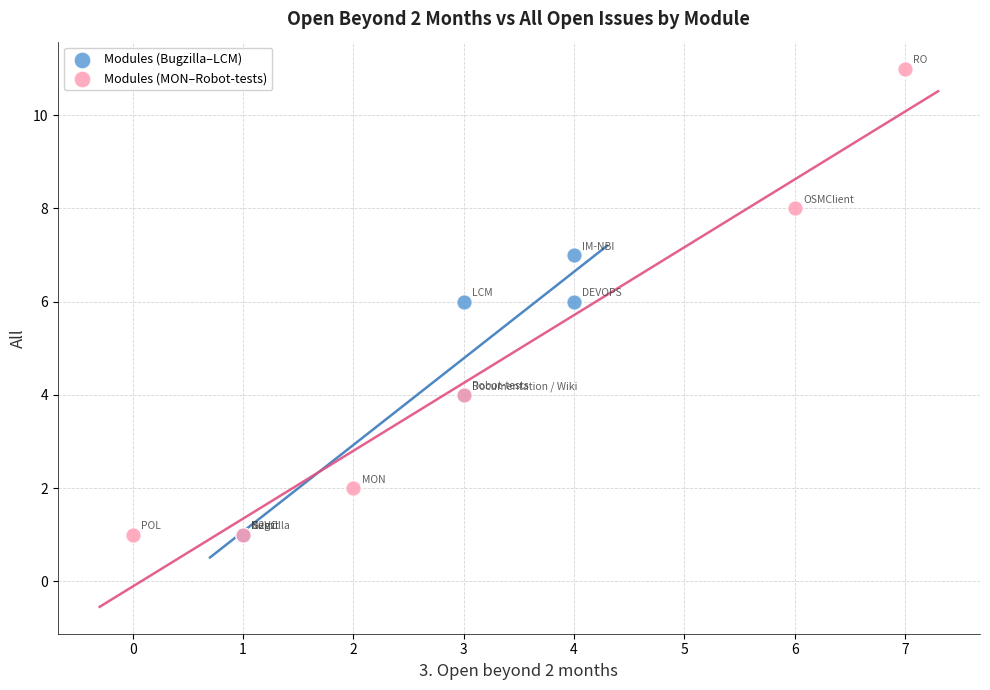

Which series has the largest Y range (max minus min)?

Modules (MON–Robot-tests)